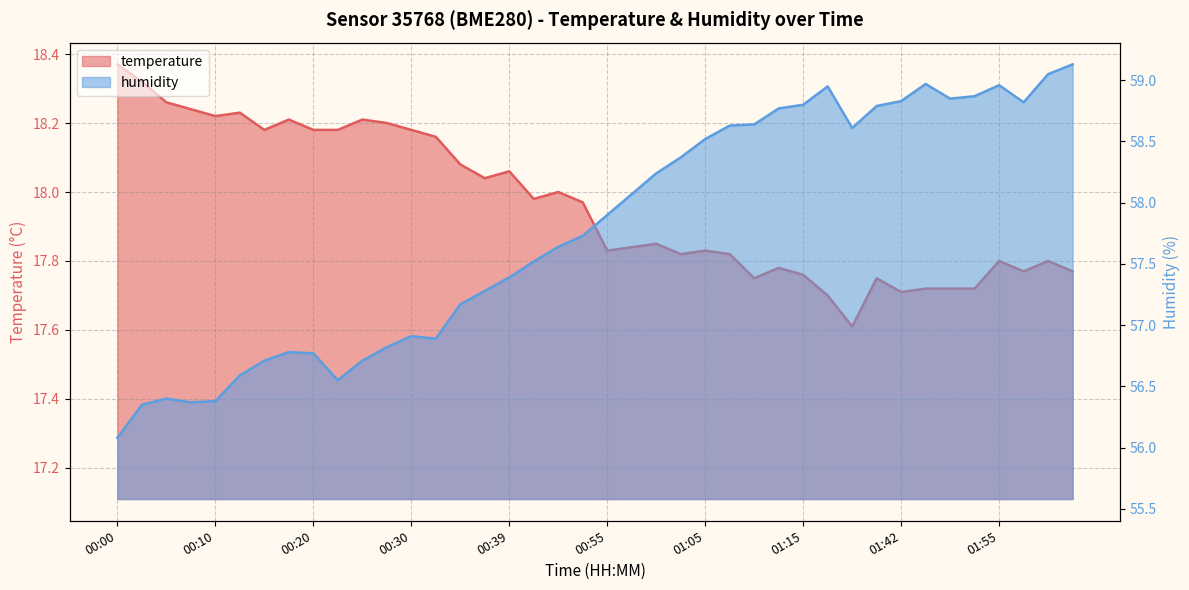

True or false: humidity and temperature cross at least once.

False